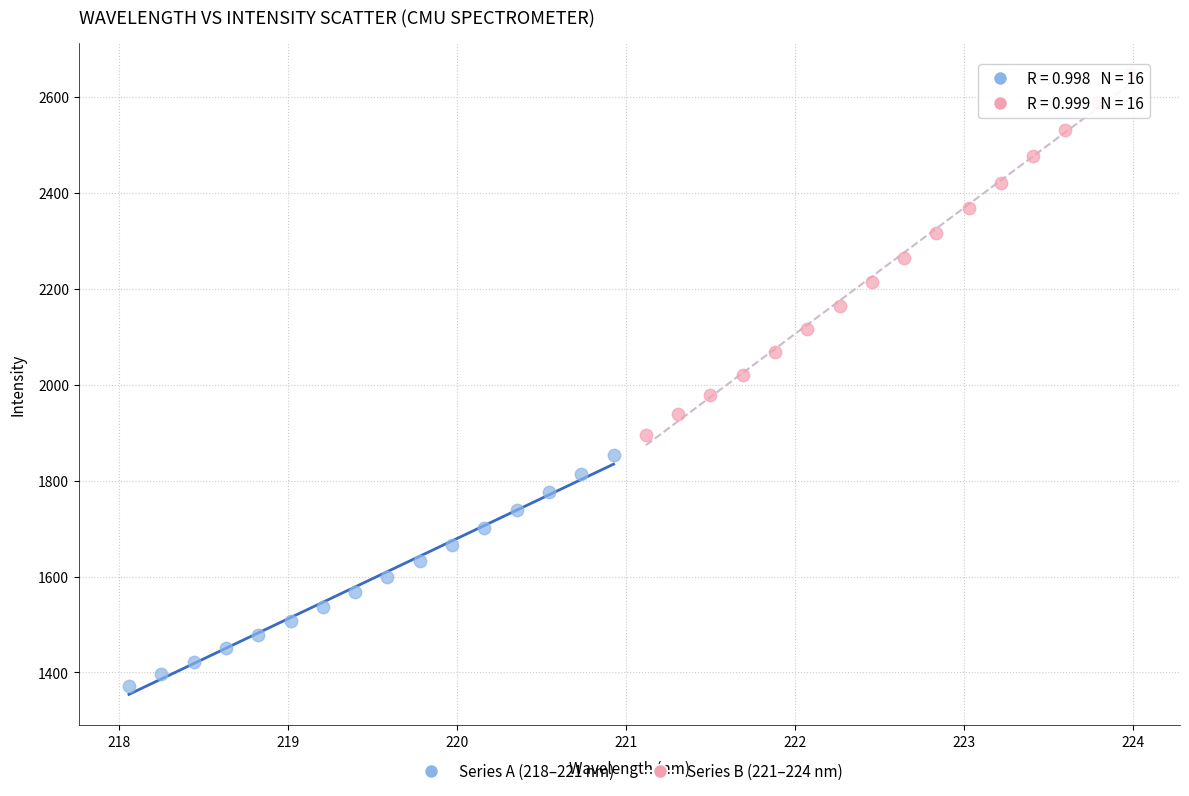

Which series has the widest spread of Y values?

Series B (221–224 nm)